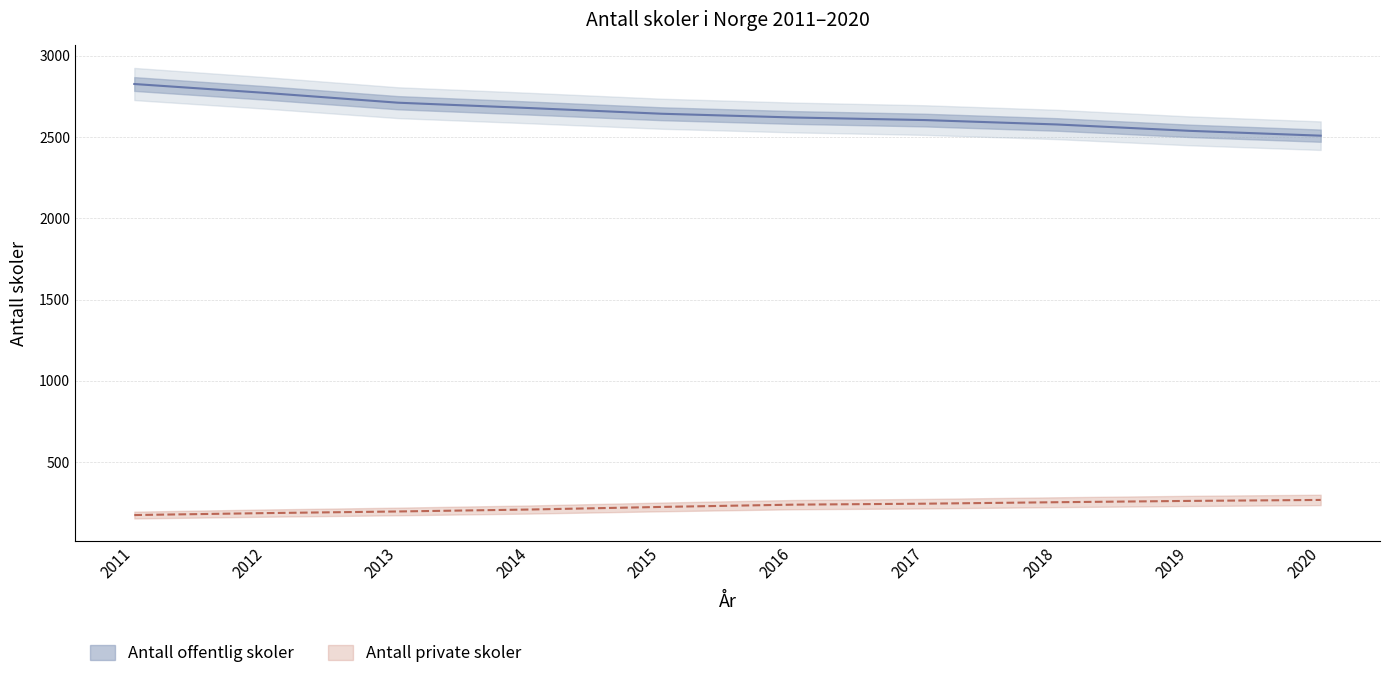

True or false: Antall offentlig skoler and Antall private skoler intersect in this chart.

False